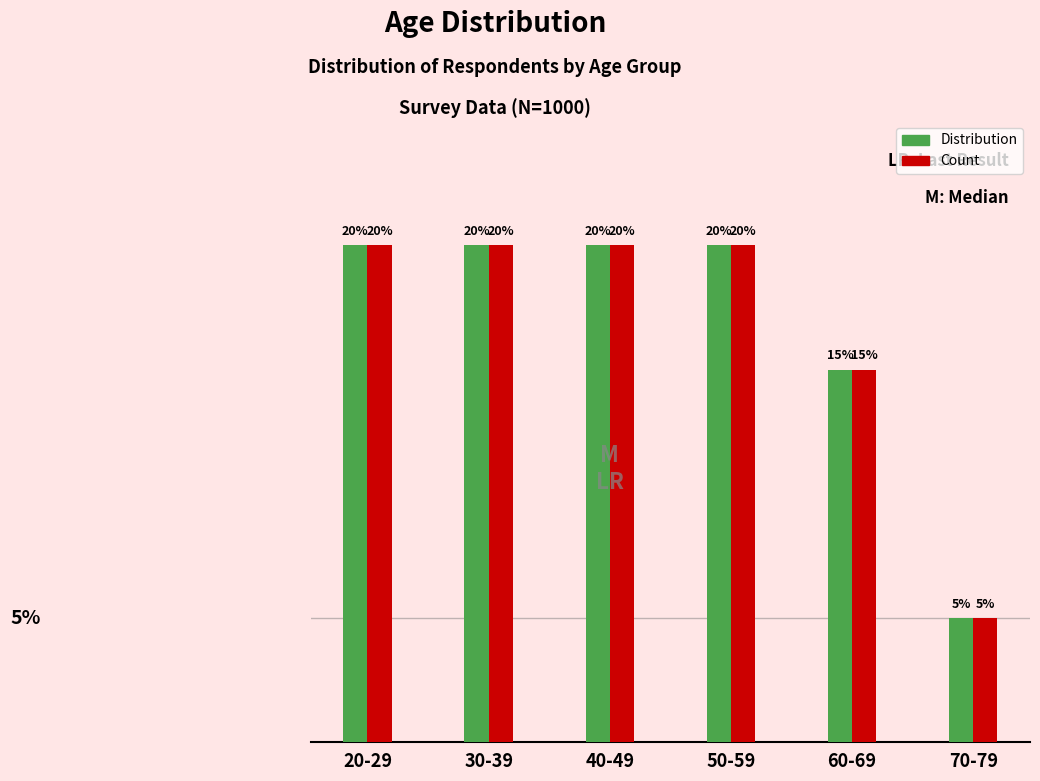

Is the value of Distribution at 70-79 greater than the value of Count at 20-29?

No